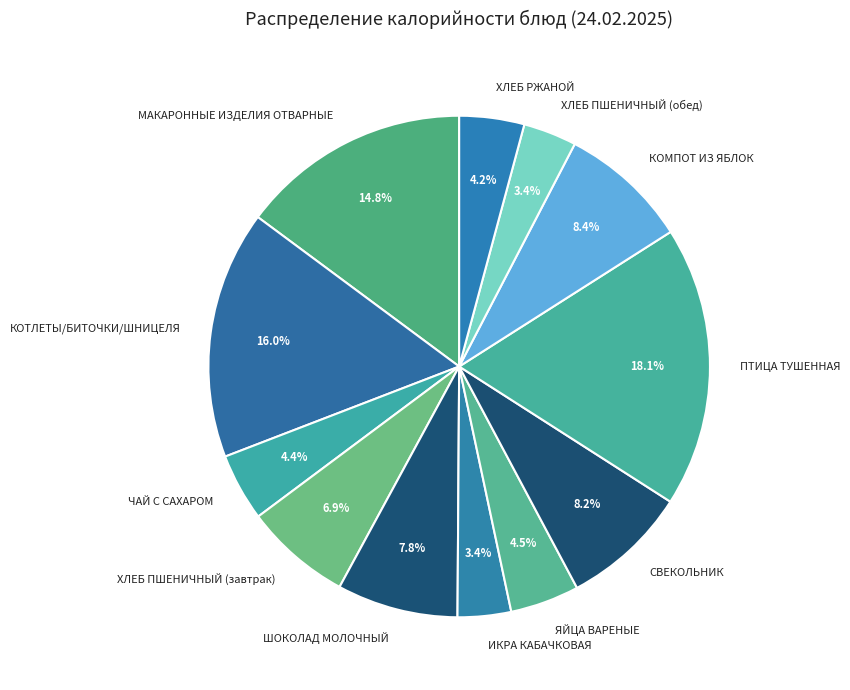

Does ЧАЙ С САХАРОМ account for over 50% of the chart?

No